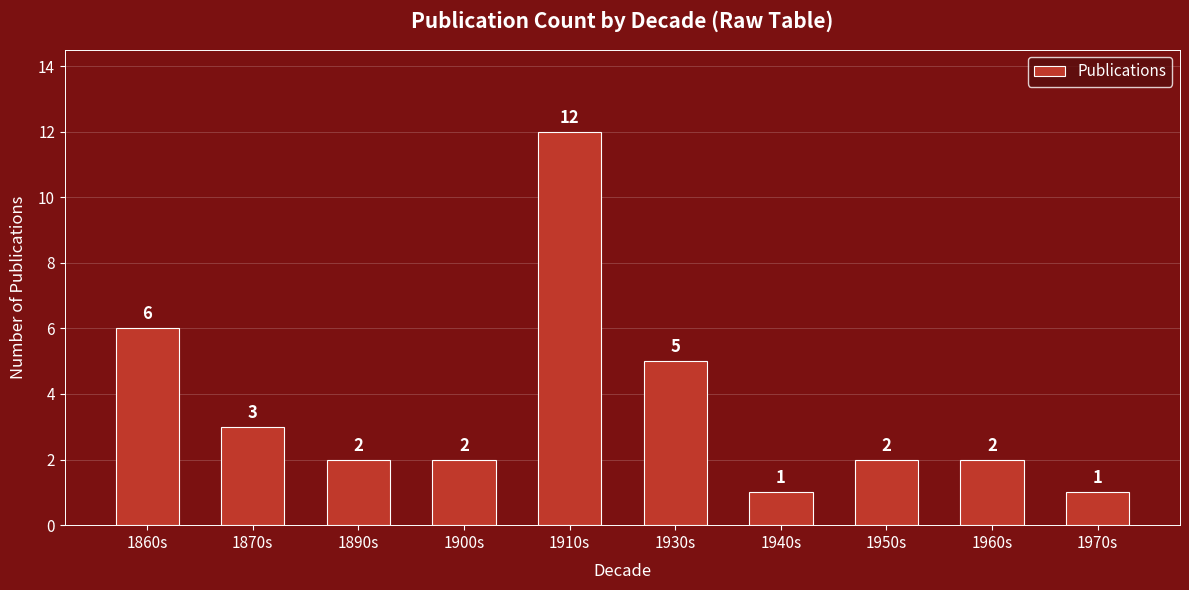

What is the average value?

4